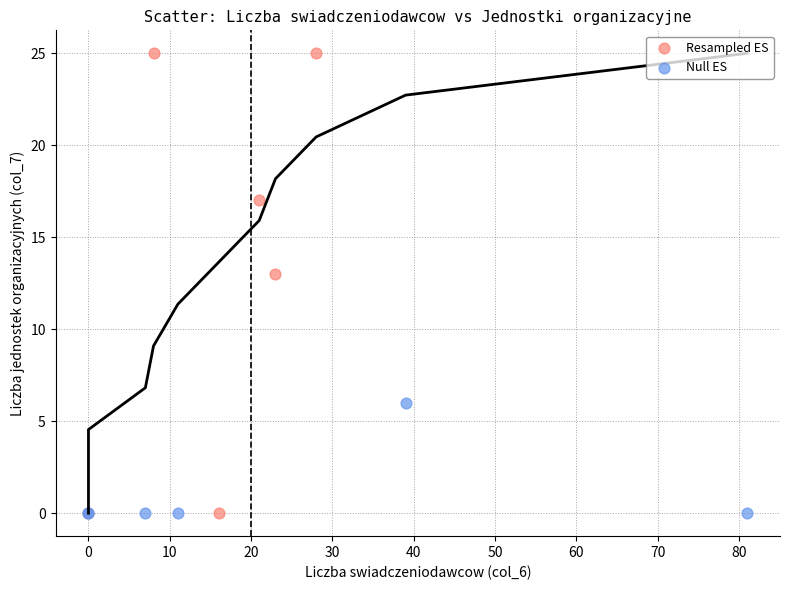

Which series contains the highest Y value?

Resampled ES